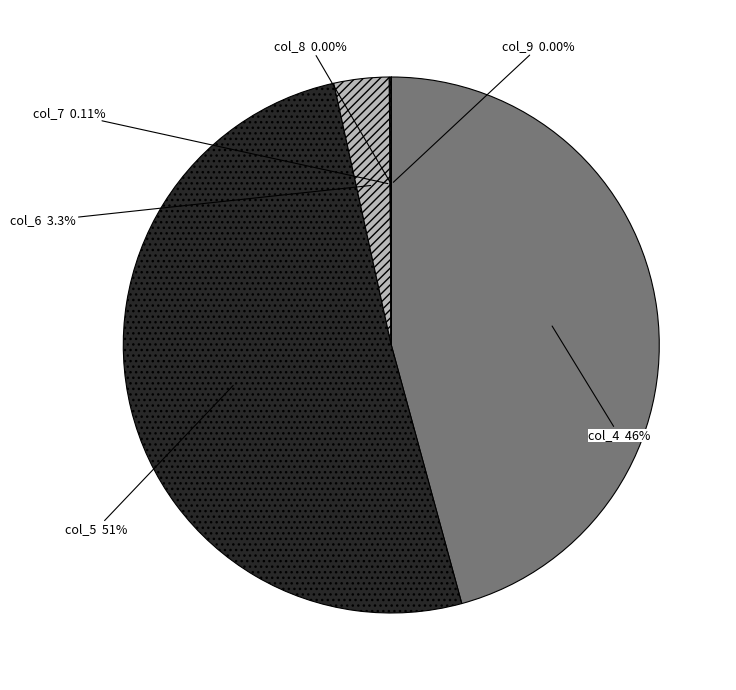

What is the largest slice in the pie chart?

col_5